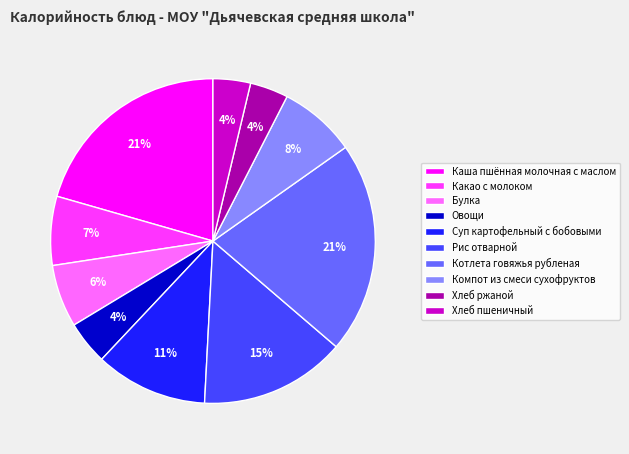

Is there any slice that represents more than half of the pie?

No